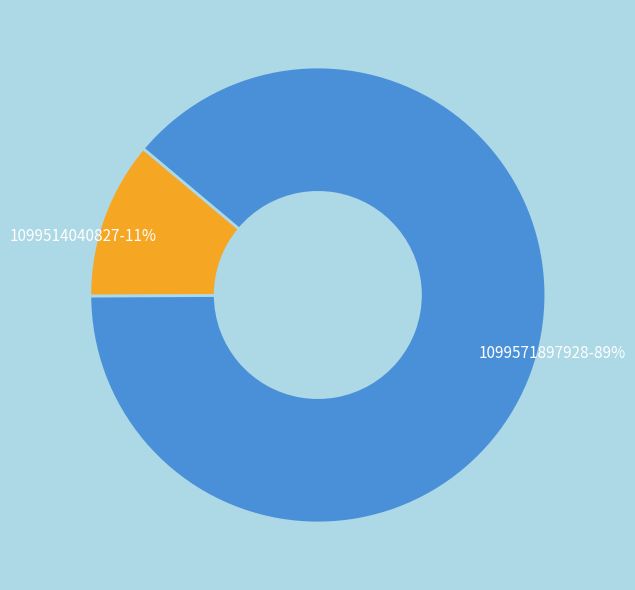

Count the number of slices in the pie.

2